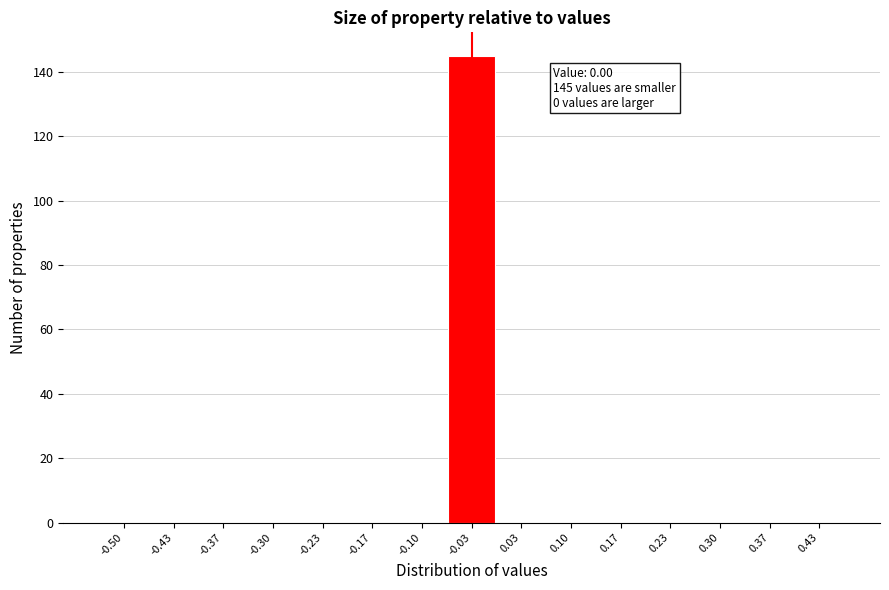

Reading left to right, list all the values displayed in this chart.

-0.50=0	-0.43=0	-0.37=0	-0.30=0	-0.23=0	-0.17=0	-0.10=0	-0.03=145	0.03=0	0.10=0	0.17=0	0.23=0	0.30=0	0.37=0	0.43=0